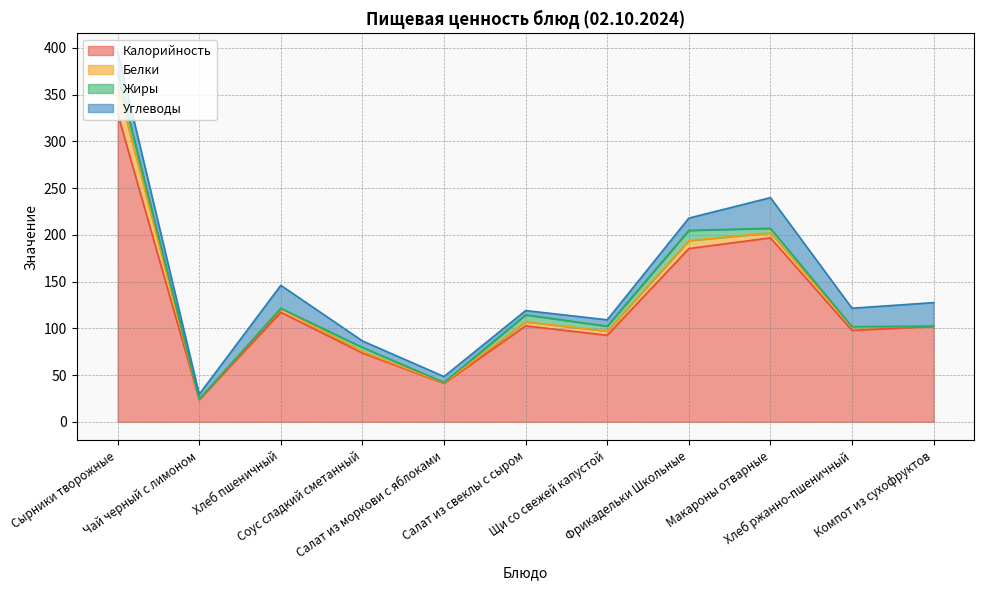

What is the difference between the maximum and minimum values in the Жиры series?

13.4